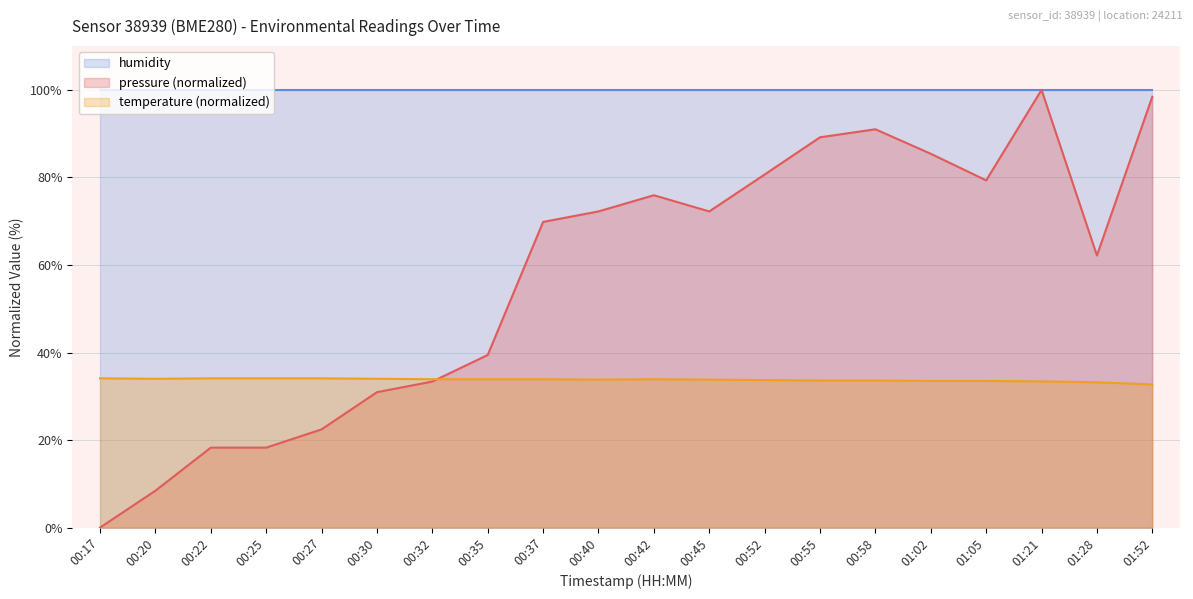

Between which two adjacent categories do pressure and temperature first intersect?

00:32 and 00:35